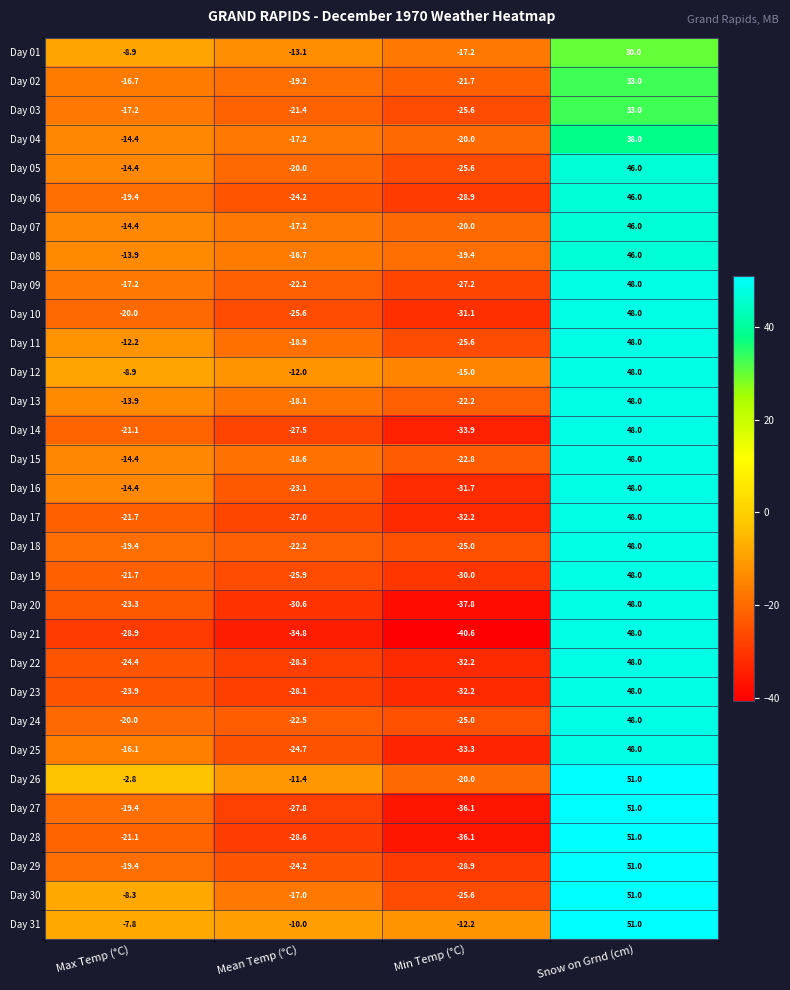

Where does the Day 28 series first go above -21?

Snow on Grnd (cm)